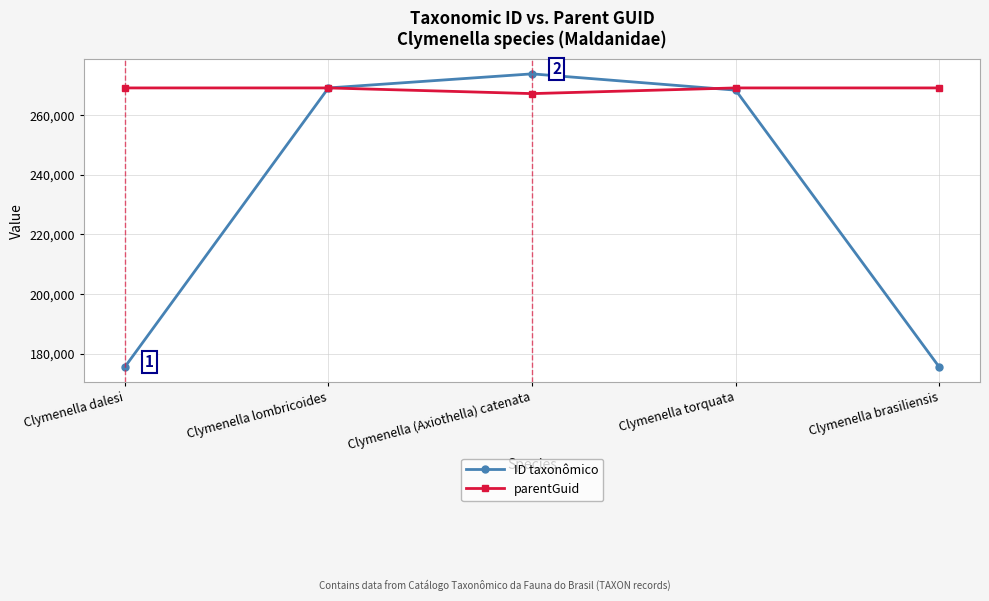

Is this an area chart (filled region under the line)?

No